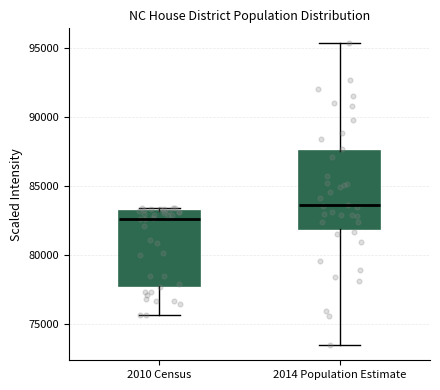

Where is the lower edge of the box for 2010 Census on the y-axis? The values are not printed on the chart, so give them approximately, as read against the axis.

77500